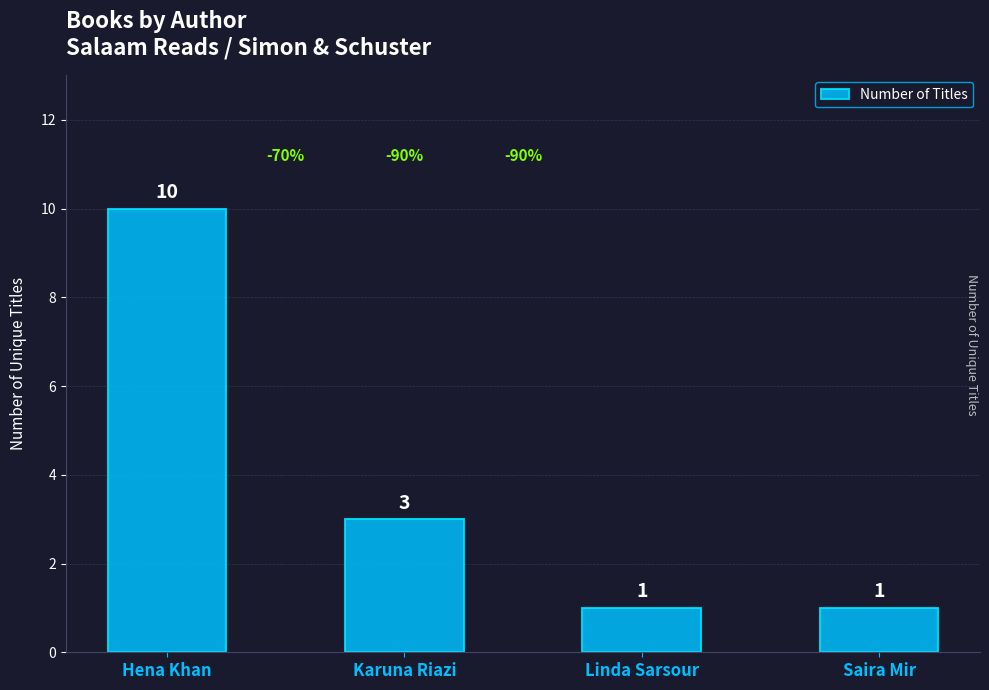

Read the value at Karuna Riazi.

3